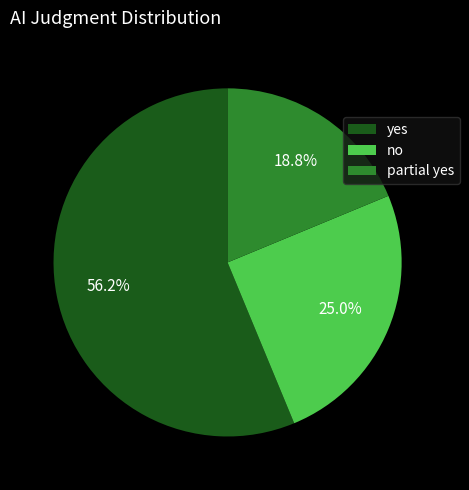

Does yes represent more than half of the total?

Yes